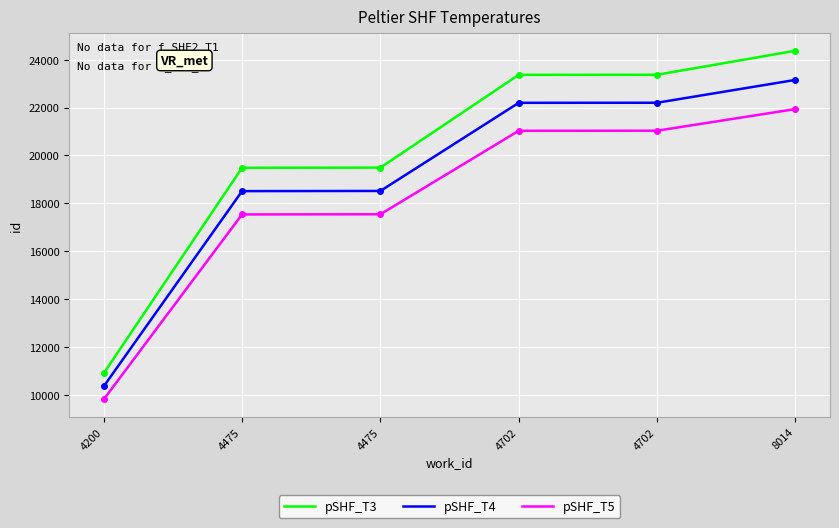

True or false: pSHF_T3 has a value of 24376.0 at 8014.

True